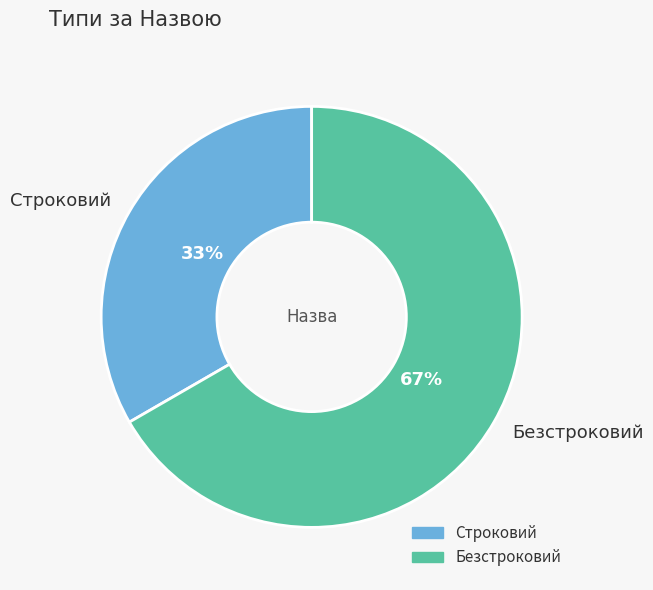

Is the sum of Строковий and Безстроковий greater than half?

Yes